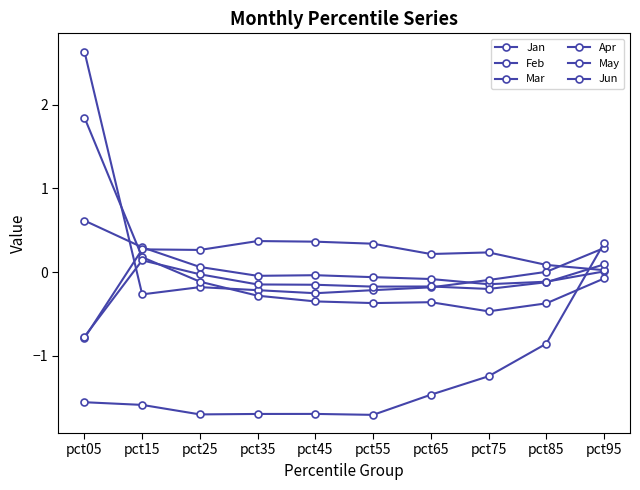

How many data points in Apr are above 0?

2